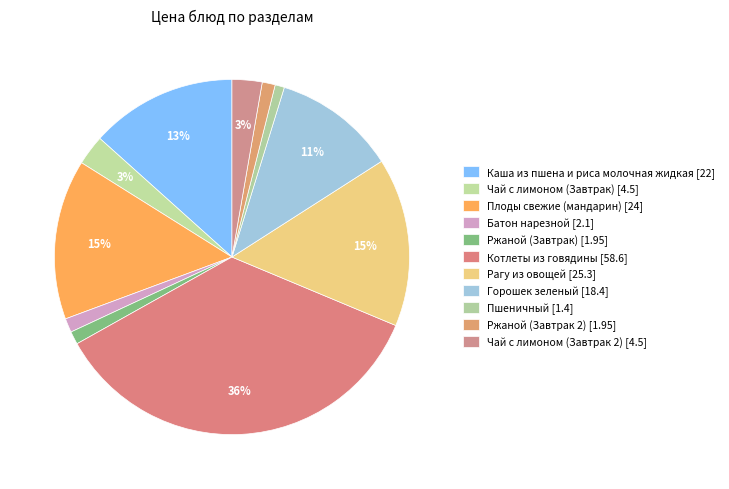

Do Котлеты из говядины and Плоды свежие (мандарин) together represent more than half of the pie?

Yes